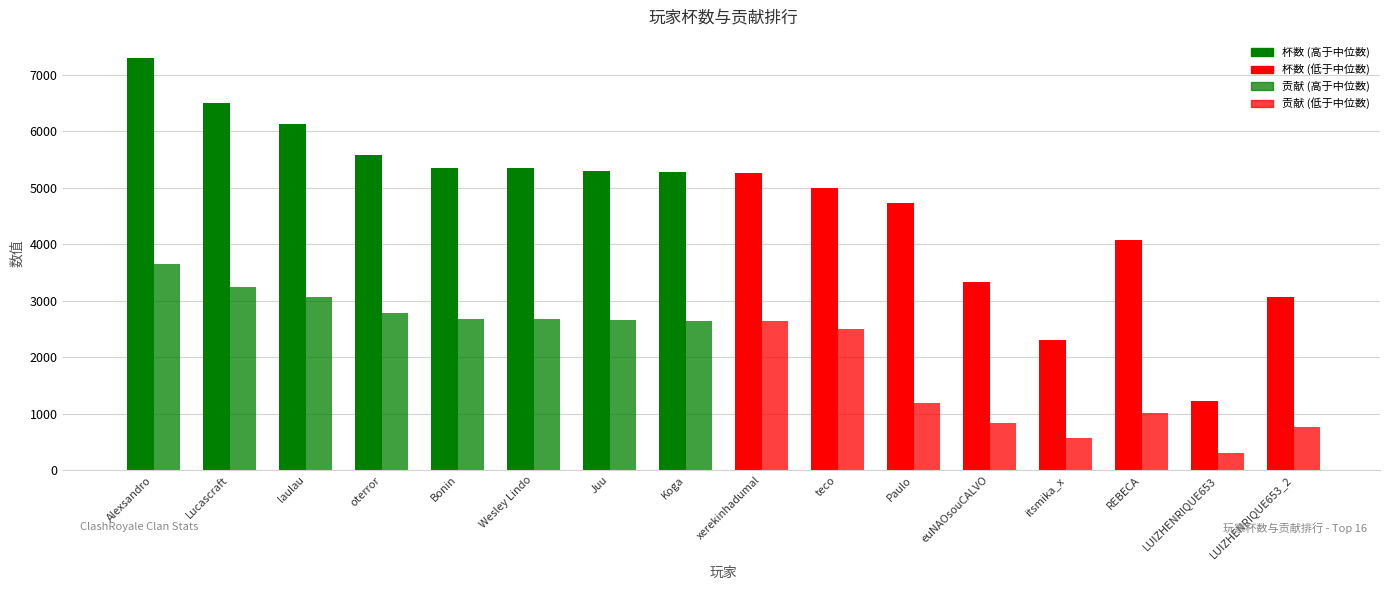

At which category is the sum across all series the highest?

Alexsandro